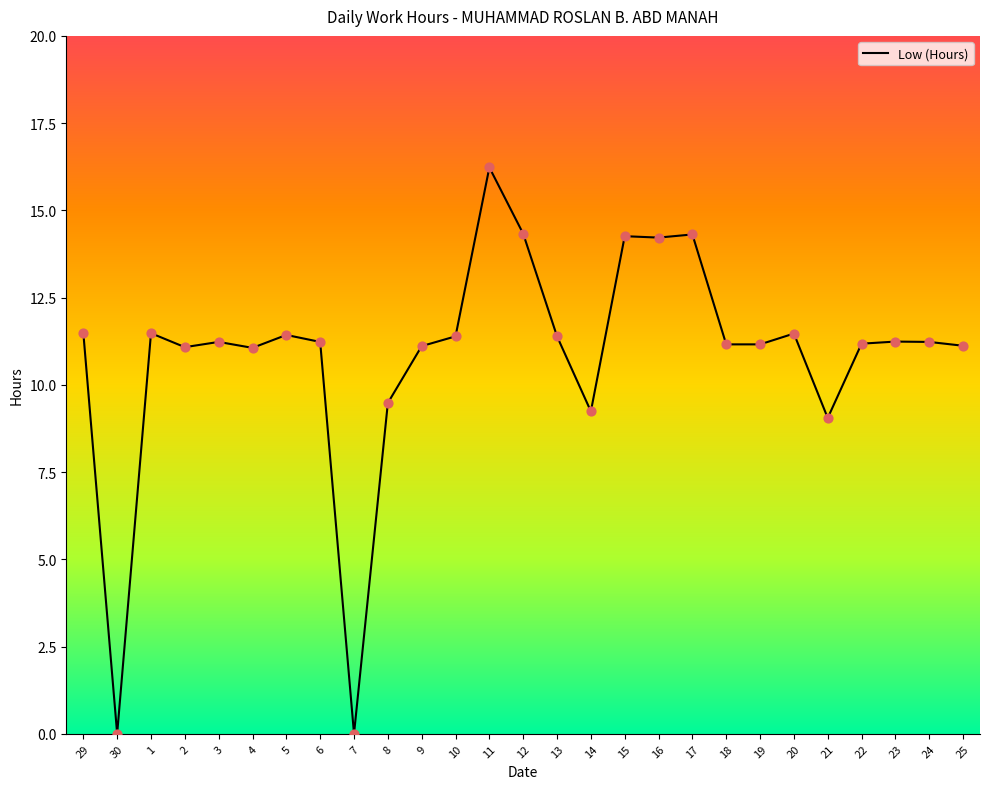

What is the change in value from 13 to 18?

-0.2